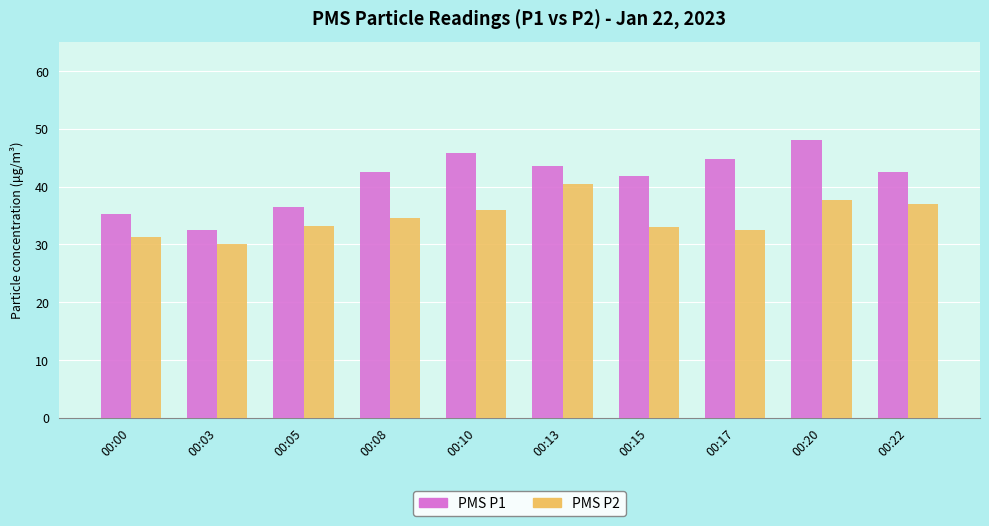

Where is PMS P1 nearest to the value 40?

00:15